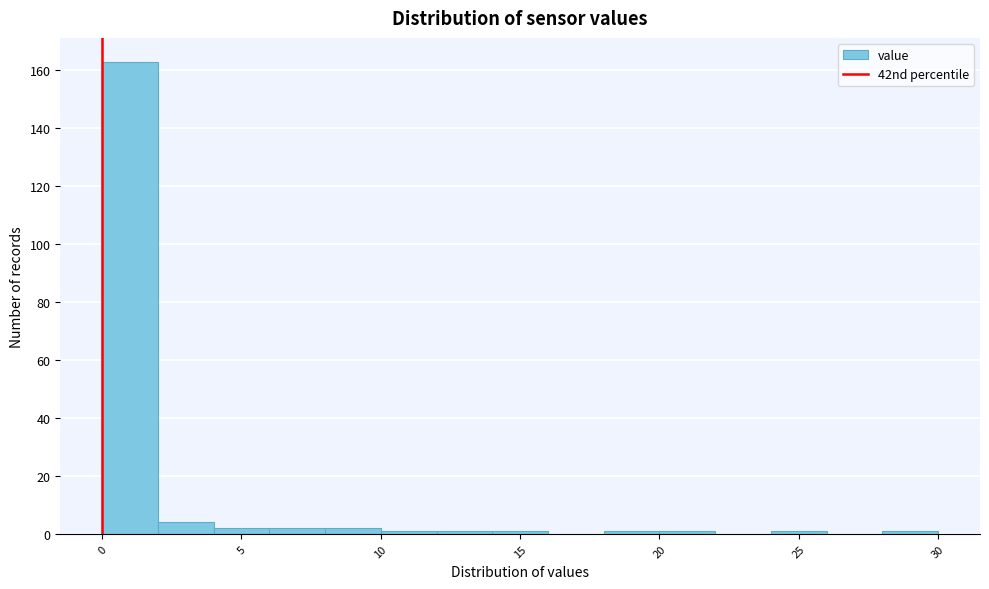

Reading left to right, list every bar in this chart as the range it spans on the x-axis followed by its height. The values are not printed on the chart, so give them approximately, as read against the axis.

0 to 2: 164
2 to 4: 4
4 to 6: 2
6 to 8: 2
8 to 10: 2
10 to 12: under 2
12 to 14: under 2
14 to 16: under 2
16 to 18: 0
18 to 20: under 2
20 to 22: under 2
22 to 24: 0
24 to 26: under 2
26 to 28: 0
28 to 30: under 2